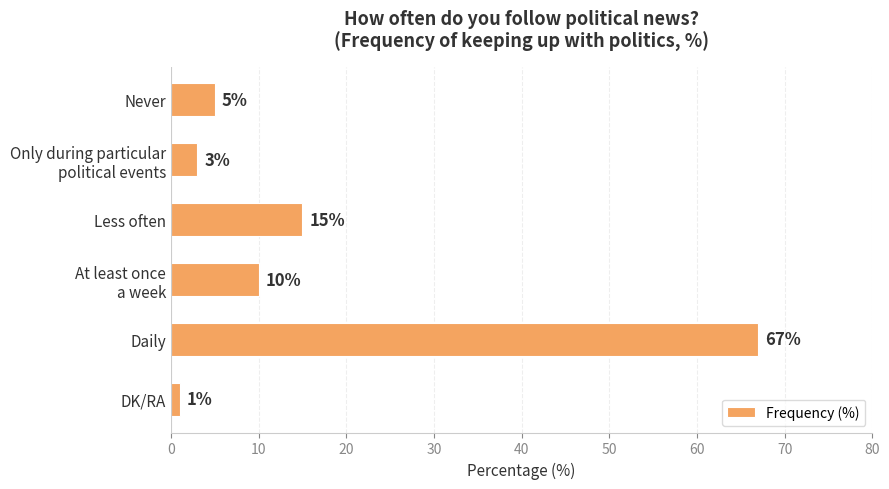

True or false: the data shows 67 at Daily.

True